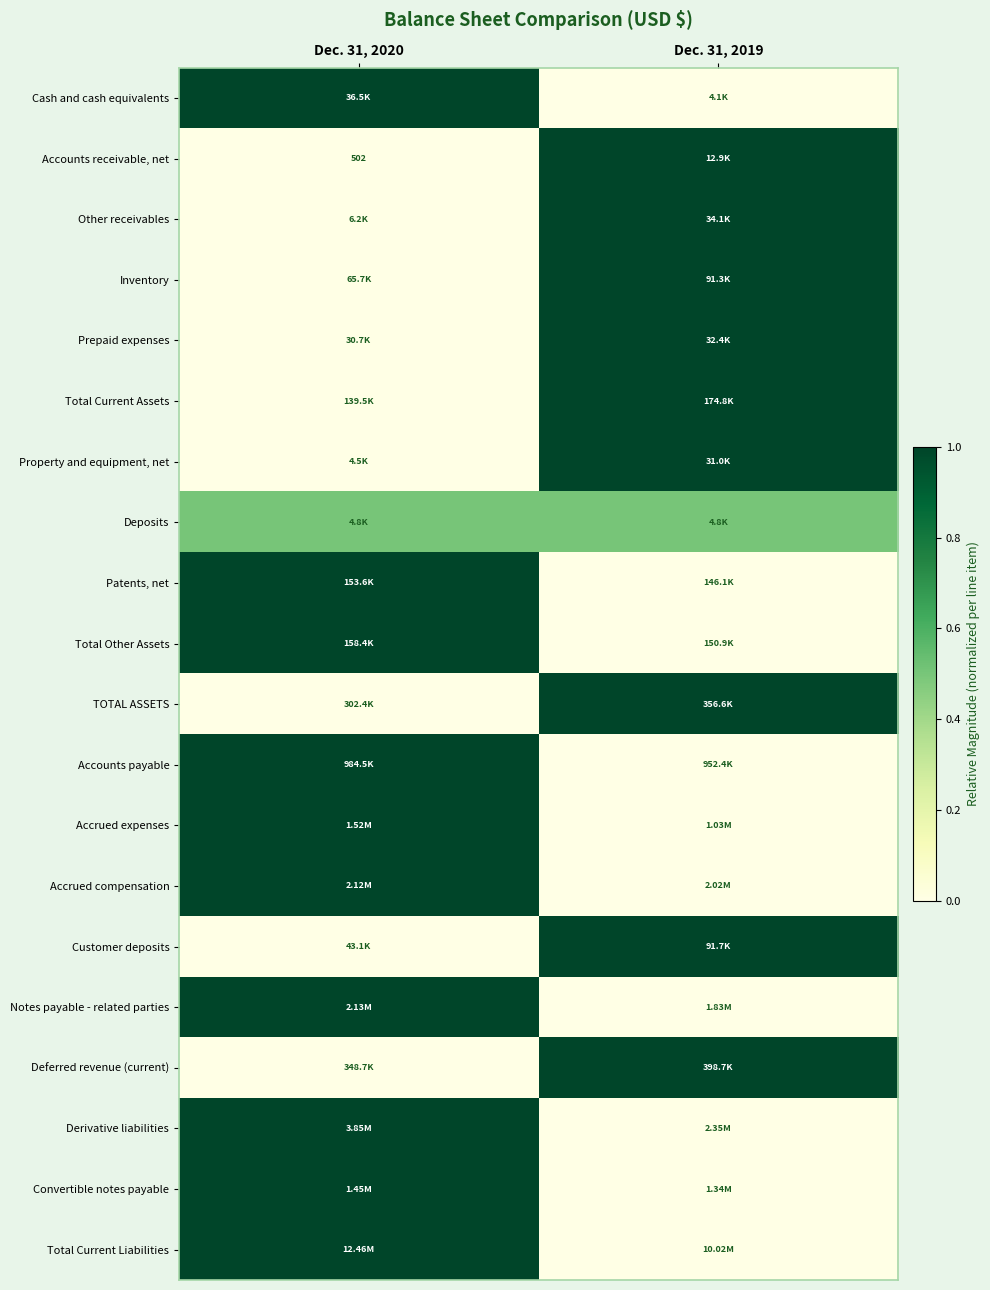

At Dec. 31, 2019, list the series in order from smallest to largest.

Cash and cash equivalents, Patents, net, Total Other Assets, Accounts payable, Accrued expenses, Accrued compensation, Notes payable - related parties, Derivative liabilities, Convertible notes payable, Total Current Liabilities, Deposits, Accounts receivable, net, Other receivables, Inventory, Prepaid expenses, Total Current Assets, Property and equipment, net, TOTAL ASSETS, Customer deposits, Deferred revenue (current)